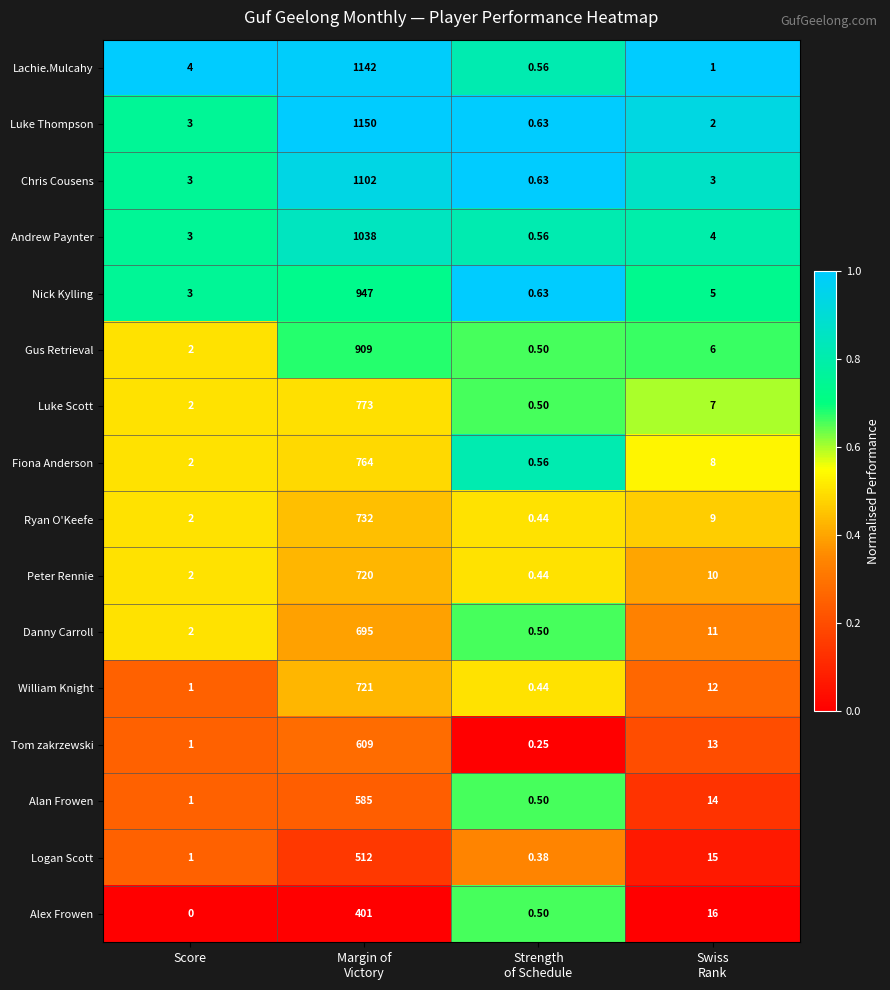

At which category is the sum across all series the highest?

Margin of
Victory